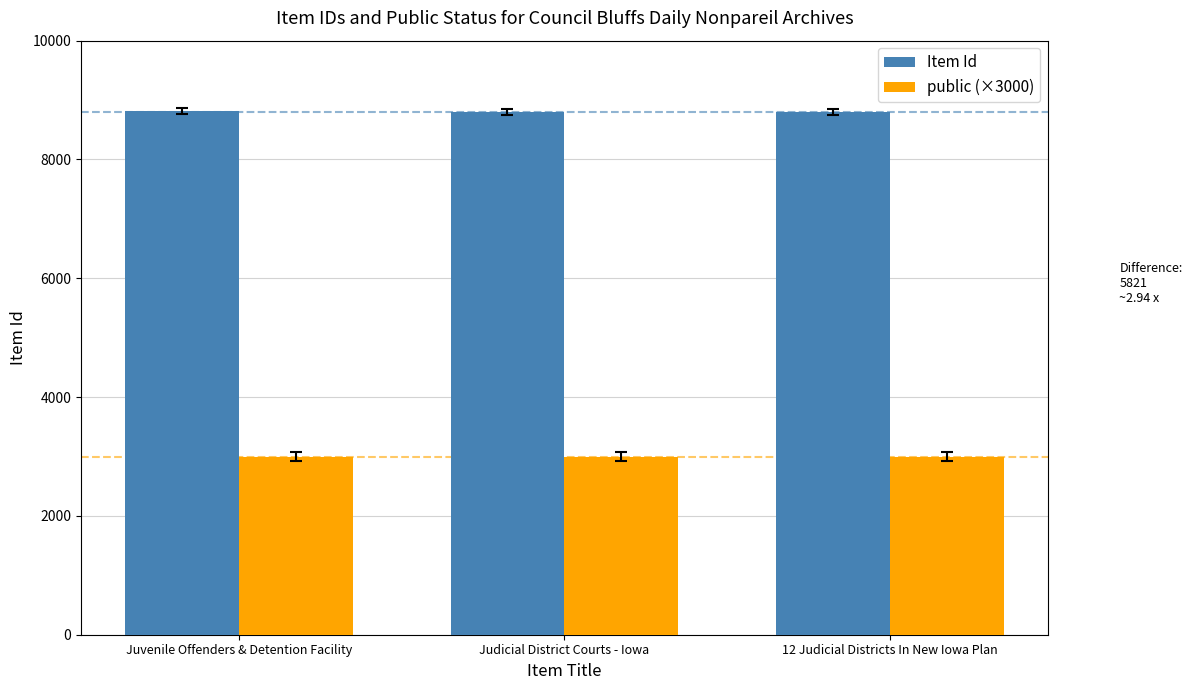

What is the smallest value displayed?

3000